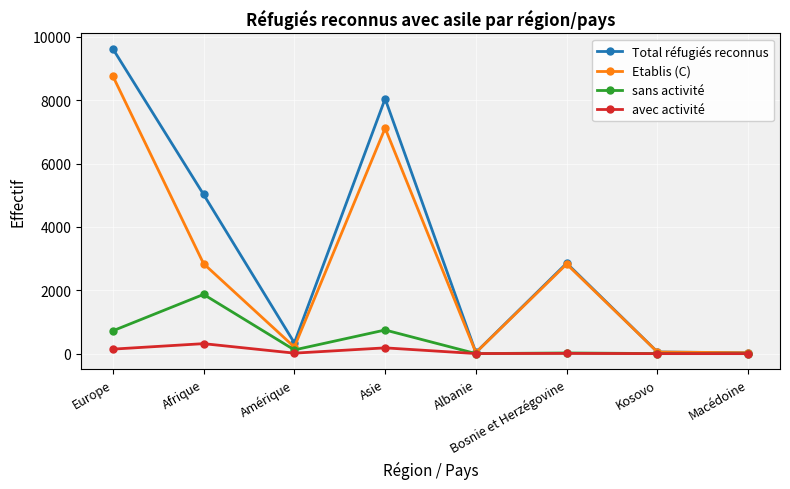

The value of avec activité at Kosovo is 0. True or false?

True